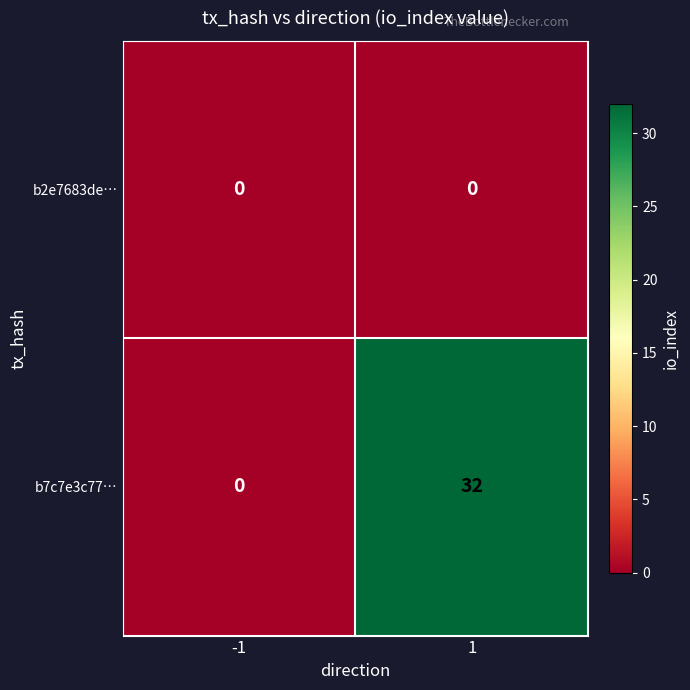

Which series has the widest spread of values?

b7c7e3c77…